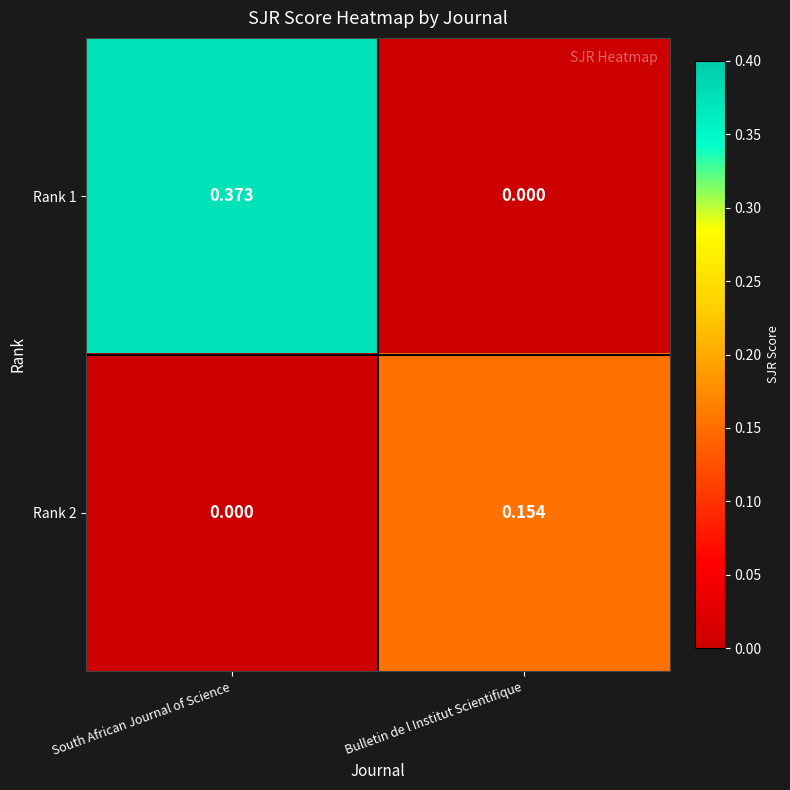

At which label does Rank 1 reach its peak?

South African Journal of Science